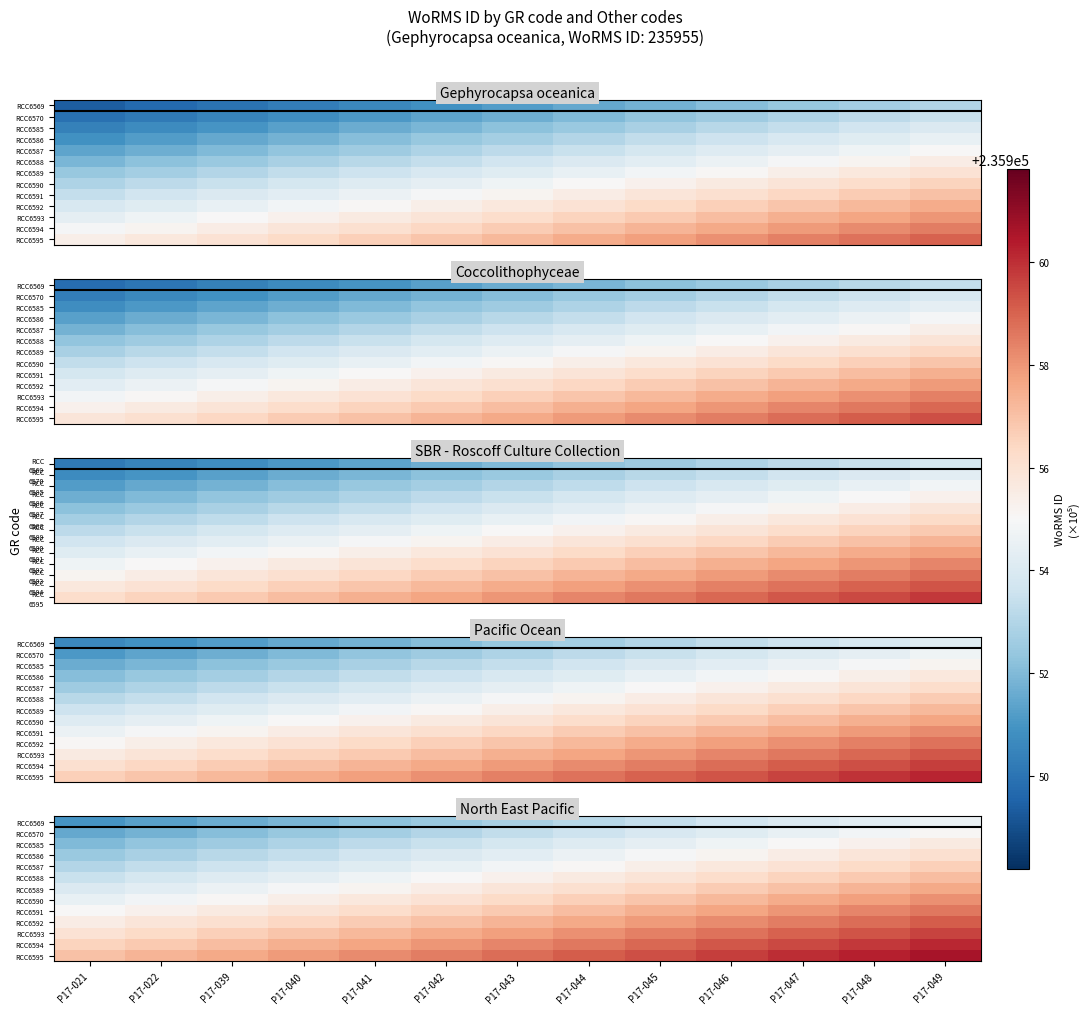

List the labels in order of RCC6592 value, largest first.

P17-049, P17-048, P17-047, P17-046, P17-045, P17-044, P17-043, P17-042, P17-041, P17-040, P17-039, P17-022, P17-021